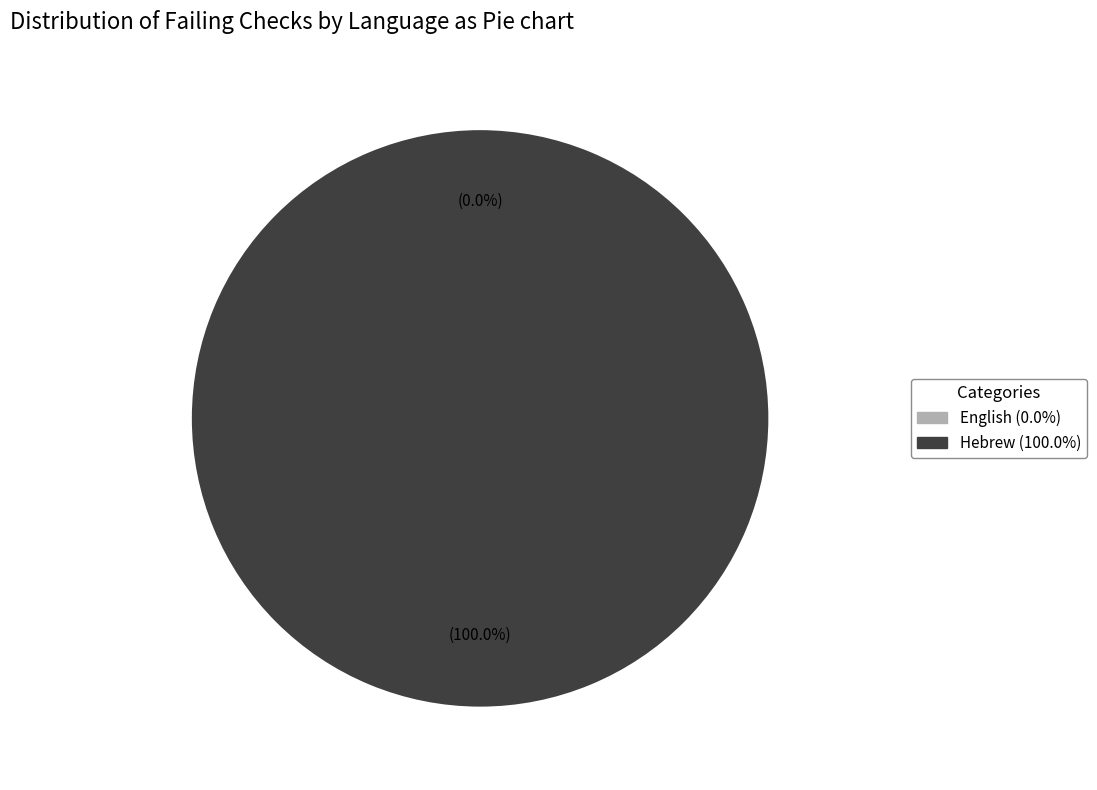

What is the change in value from English to Hebrew?

+3